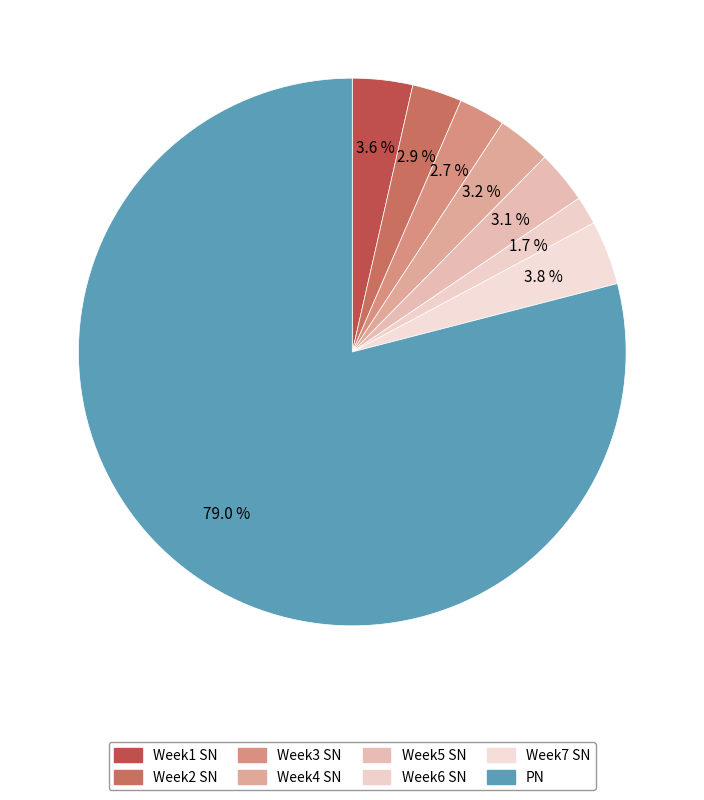

How many slices are in this pie chart?

8